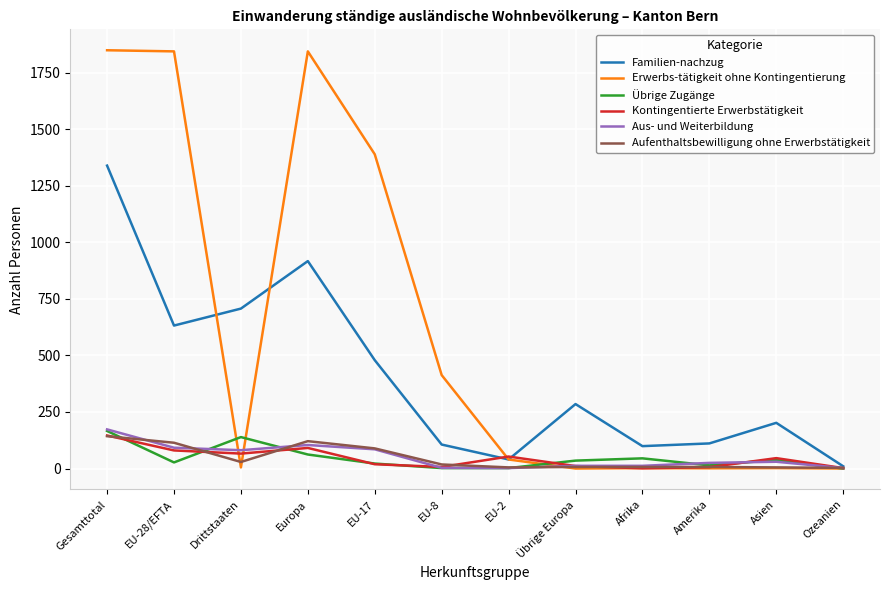

Is it true that Übrige Zugänge equals 166 at Gesamttotal?

True